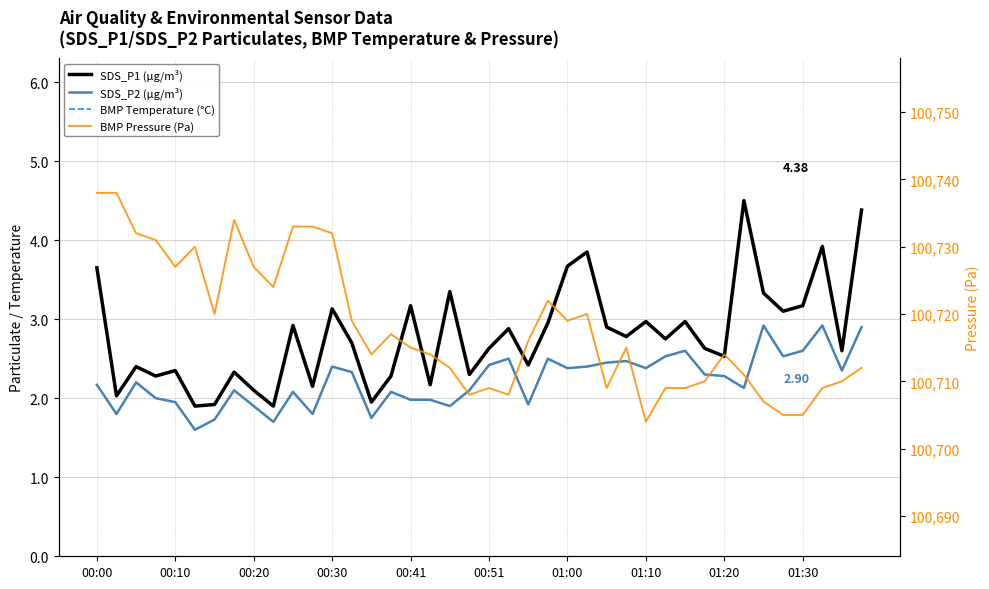

Which series has the largest range (max minus min)?

BMP Pressure (Pa)